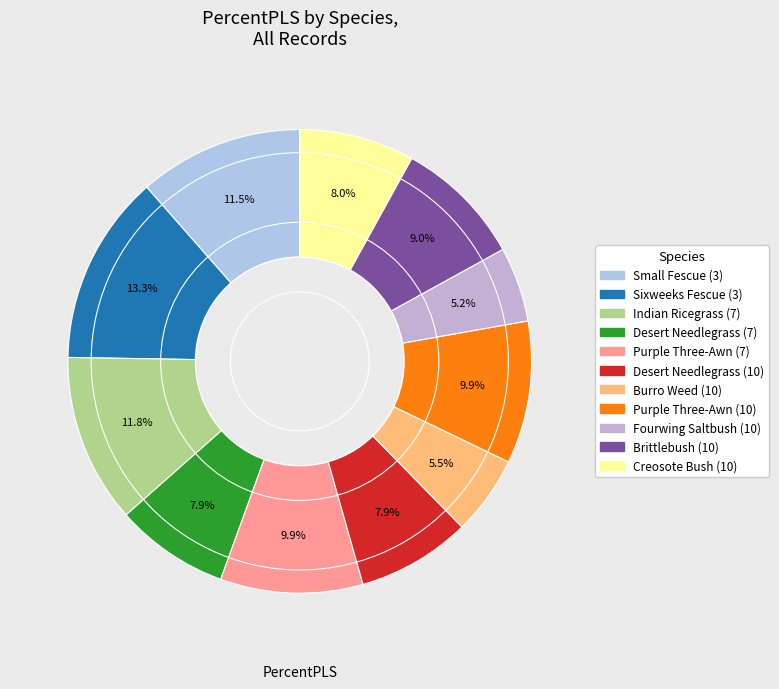

Is there any slice that represents more than half of the pie?

No